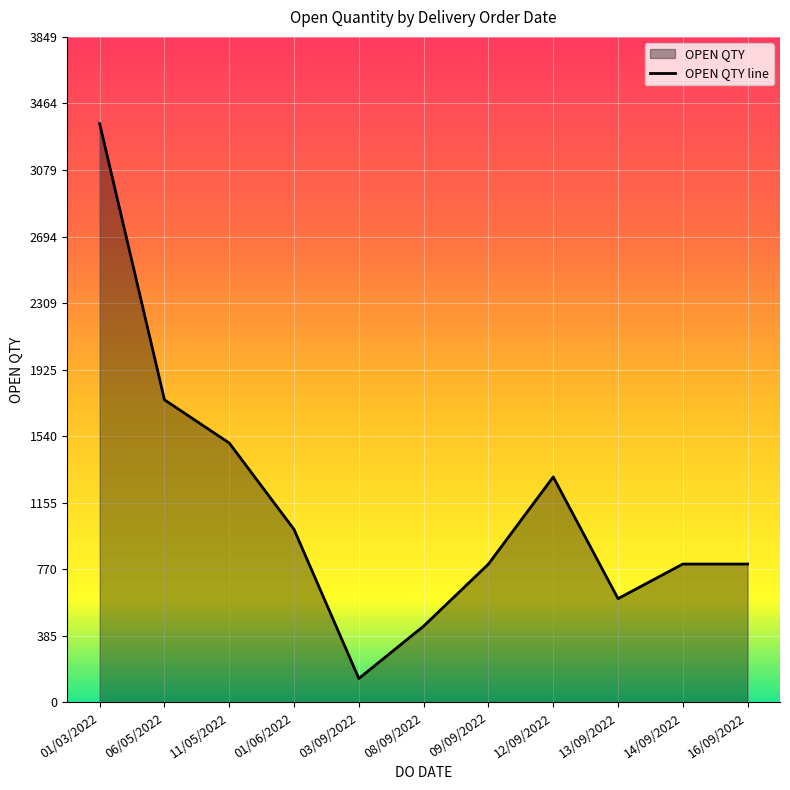

What is the sum of all values?

12480